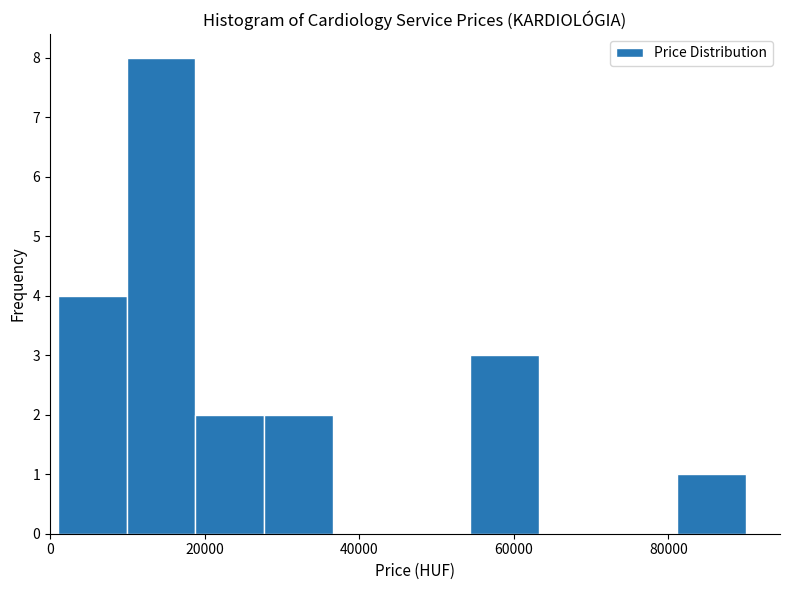

How tall is the bar that spans 28000 to 36000 on the x-axis? Neither the bar edges nor the heights are printed on the chart, so give them approximately, as read against the axes.

2